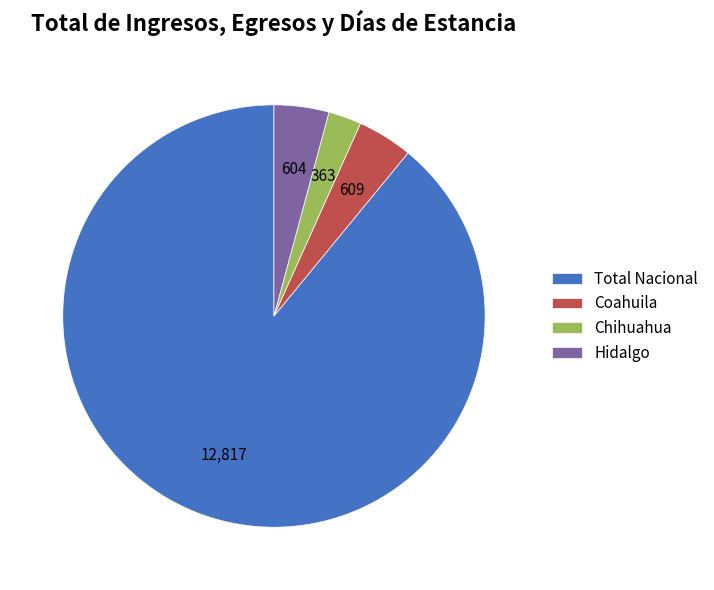

Is it true that Total Nacional is 78% of the pie?

False